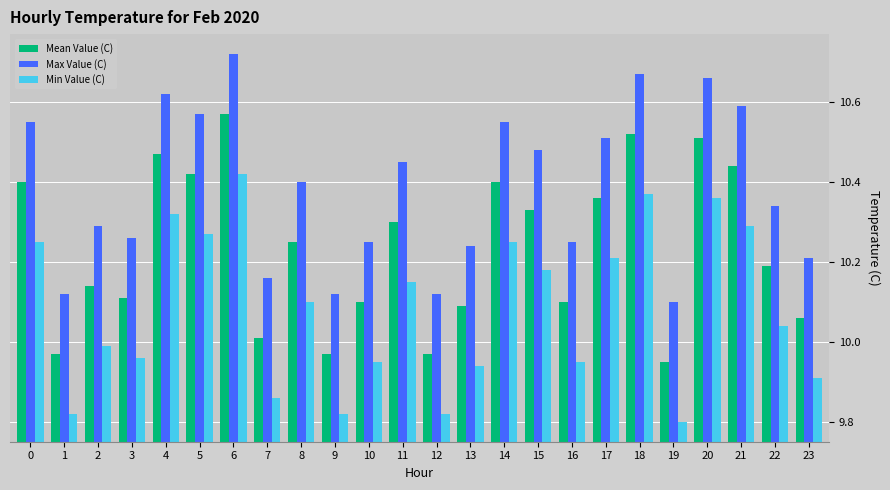

Which category has the highest value in the Min Value (C) series?

6